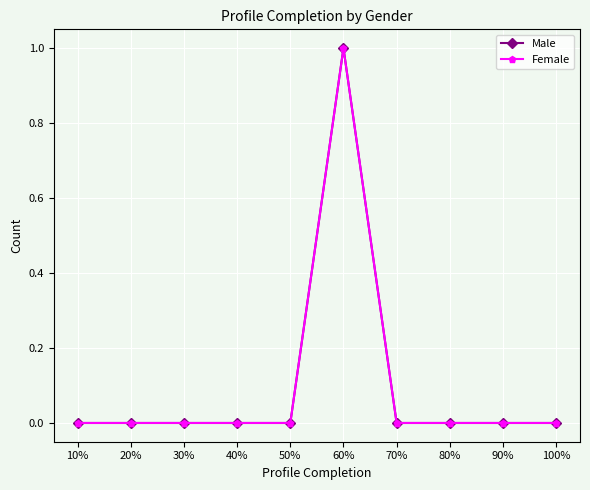

The Male series shows -1 at 90%. True or false?

False